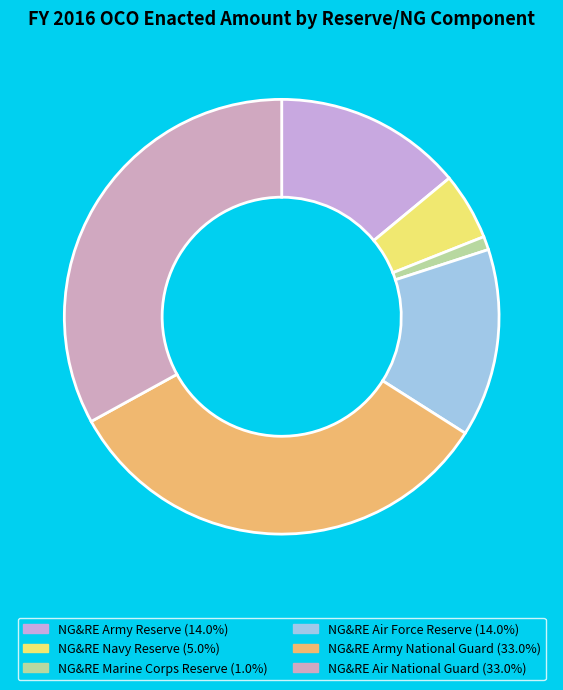

What is the largest slice in the pie chart?

NG&RE Army National Guard